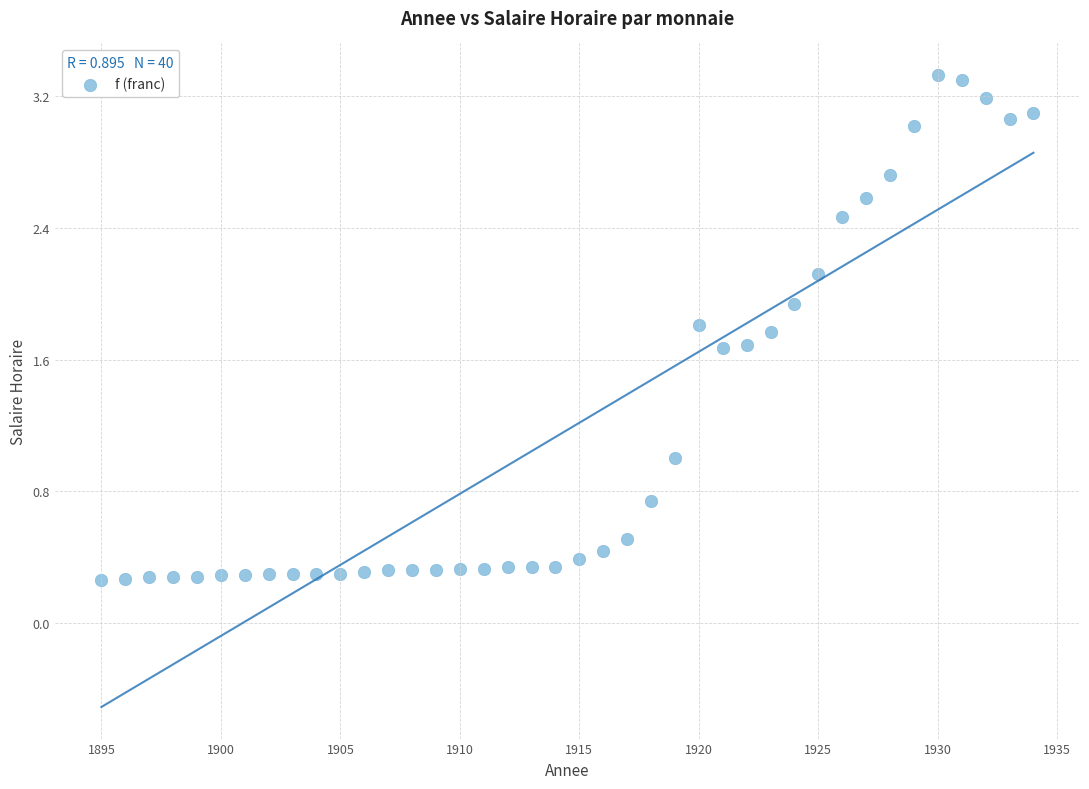

What is the range of X values (max minus min)?

39.0